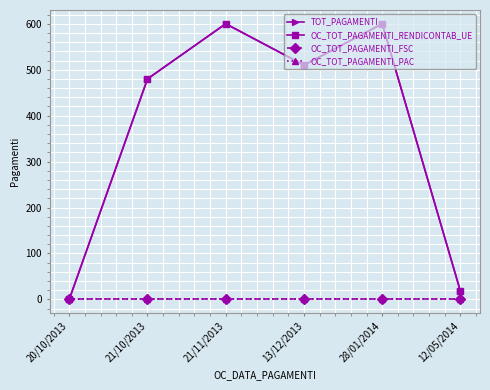

How many positive values does the TOT_PAGAMENTI series have?

5